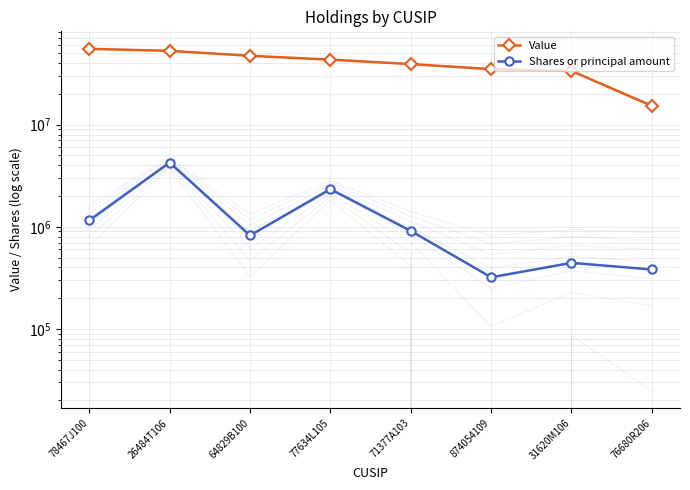

At which category does the chart reach its minimum across all series?

874054109